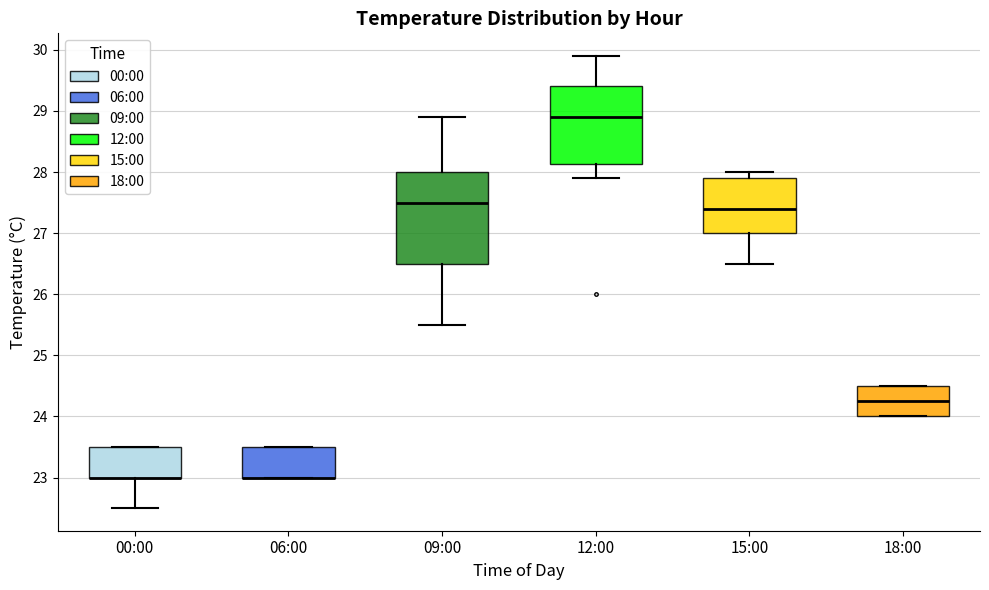

Where does the upper whisker of the box for 09:00 end on the y-axis? The values are not printed on the chart, so give them approximately, as read against the axis.

28.9